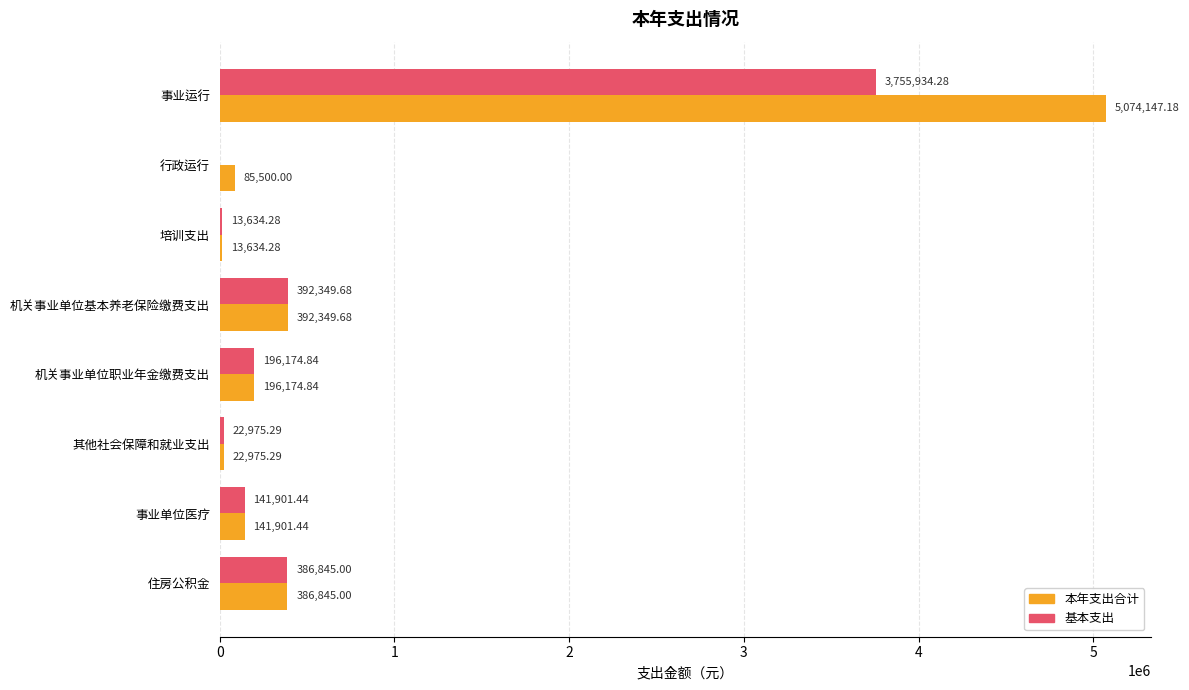

What is the sum of the 本年支出合计 values at 住房公积金 and 事业运行?

5460992.2